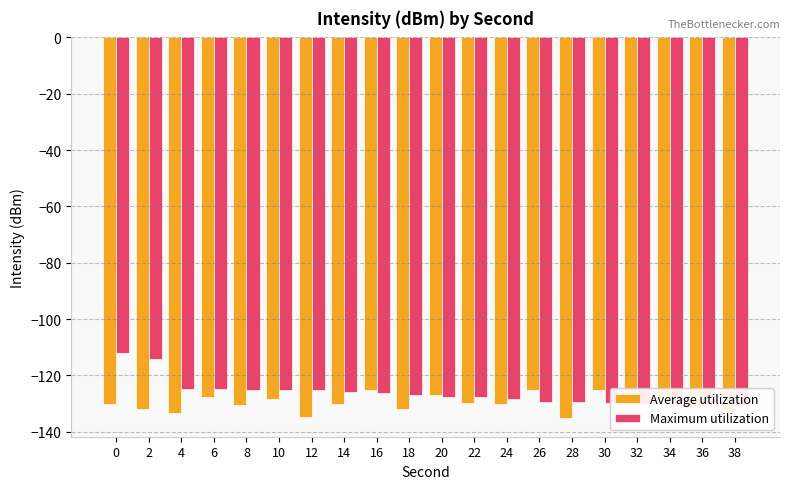

Rank the series by their average value, from highest to lowest.

Maximum utilization, Average utilization